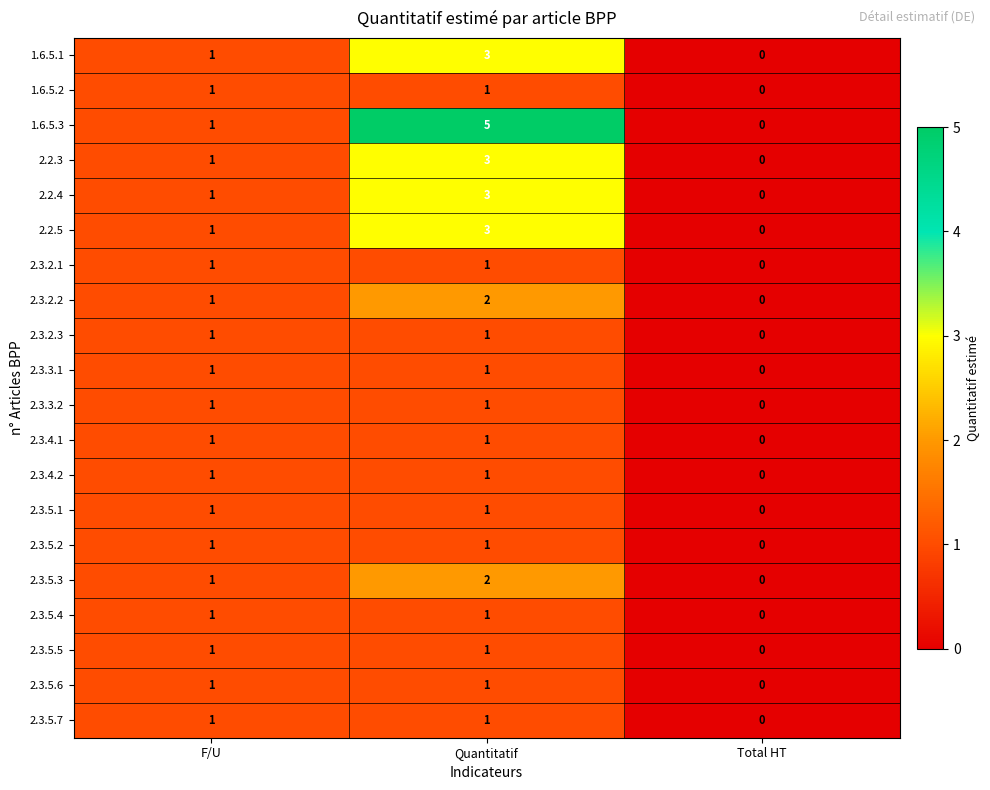

Which category has the lowest value in the 2.3.4.1 series?

Total HT